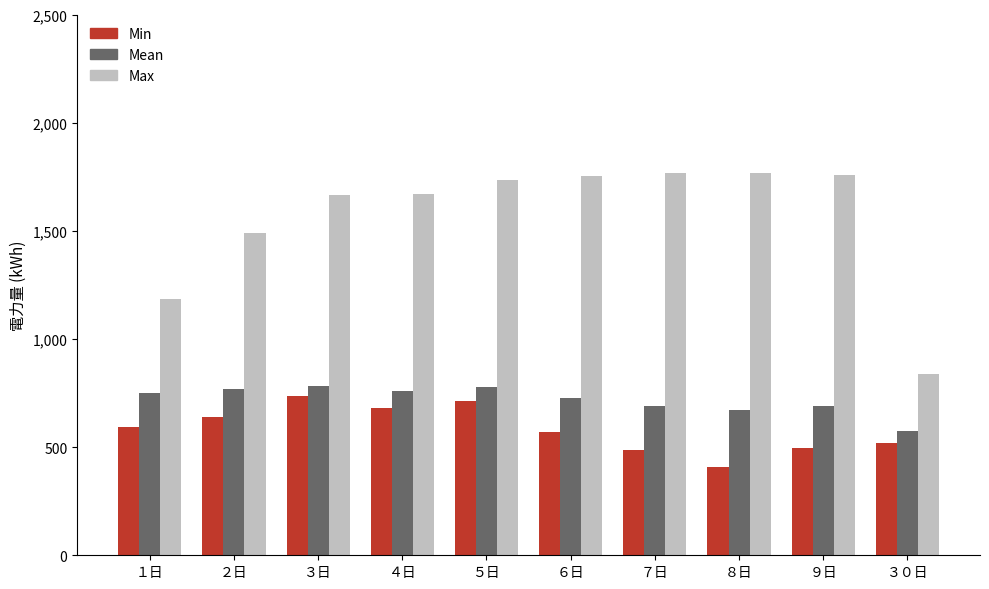

The Max series shows 1664 at ３日. True or false?

True